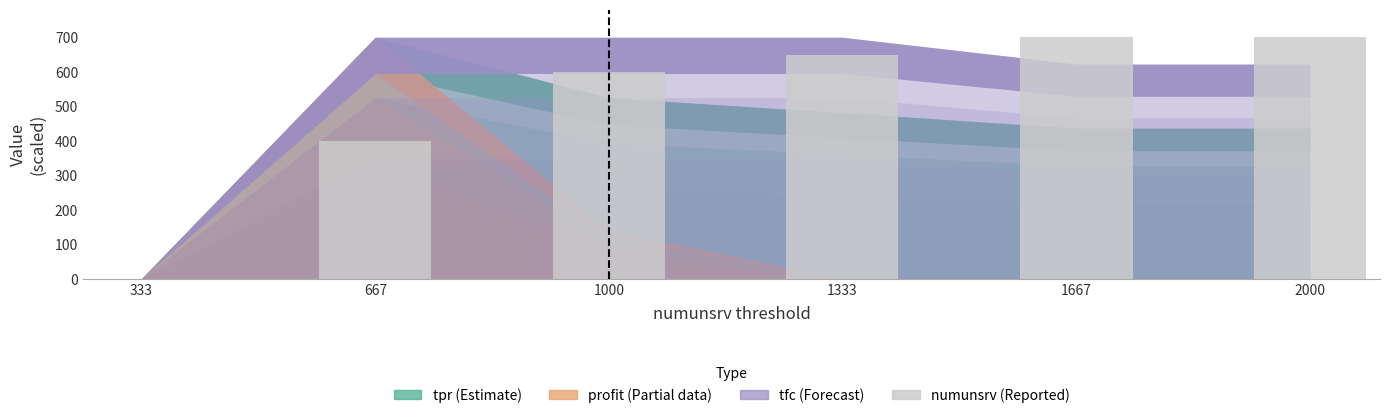

Where is the data nearest to the value 350?

667